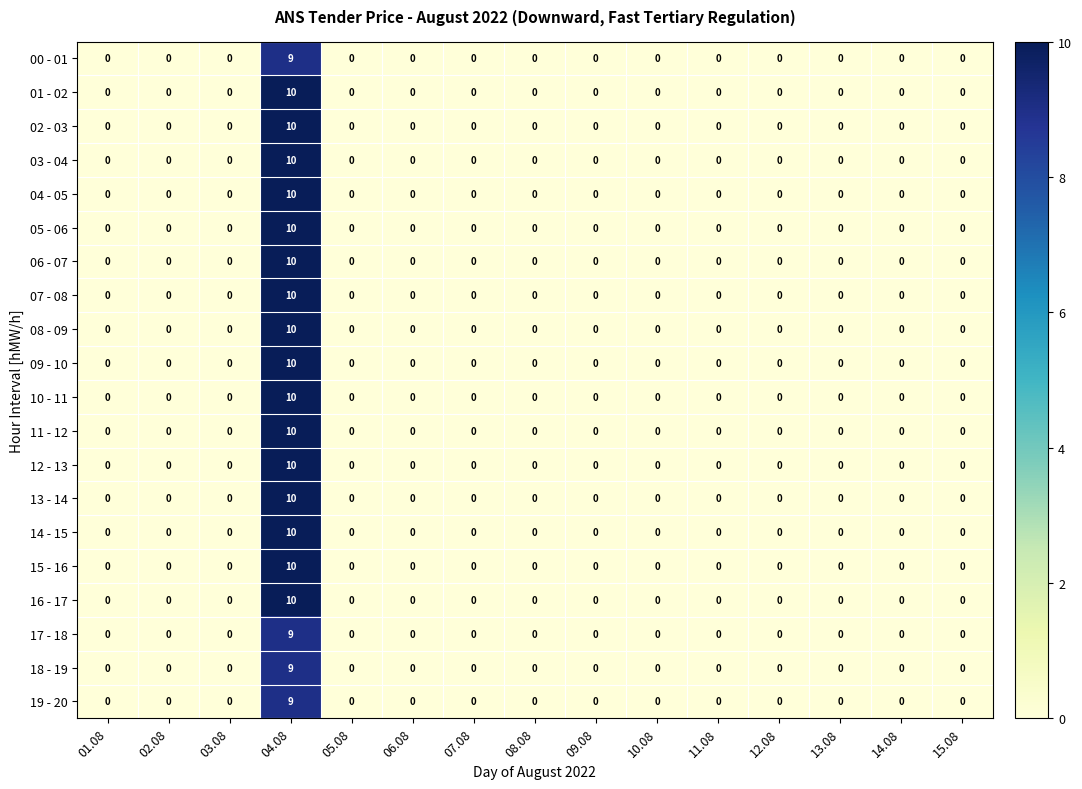

Which label corresponds to the largest value in the chart?

04.08